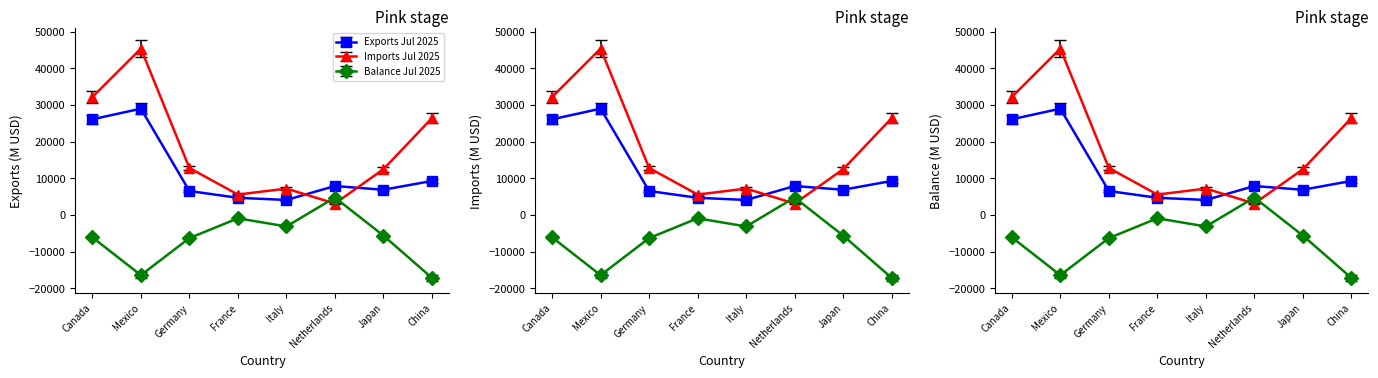

True or false: Exports Jul 2025 and Imports Jul 2025 cross at least once.

True